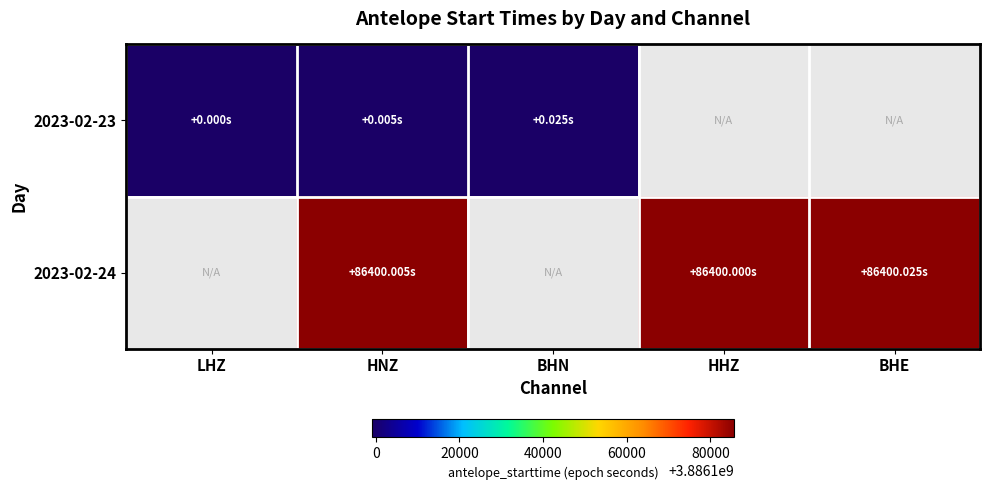

What is the maximum value shown in the chart?

3886185600.0